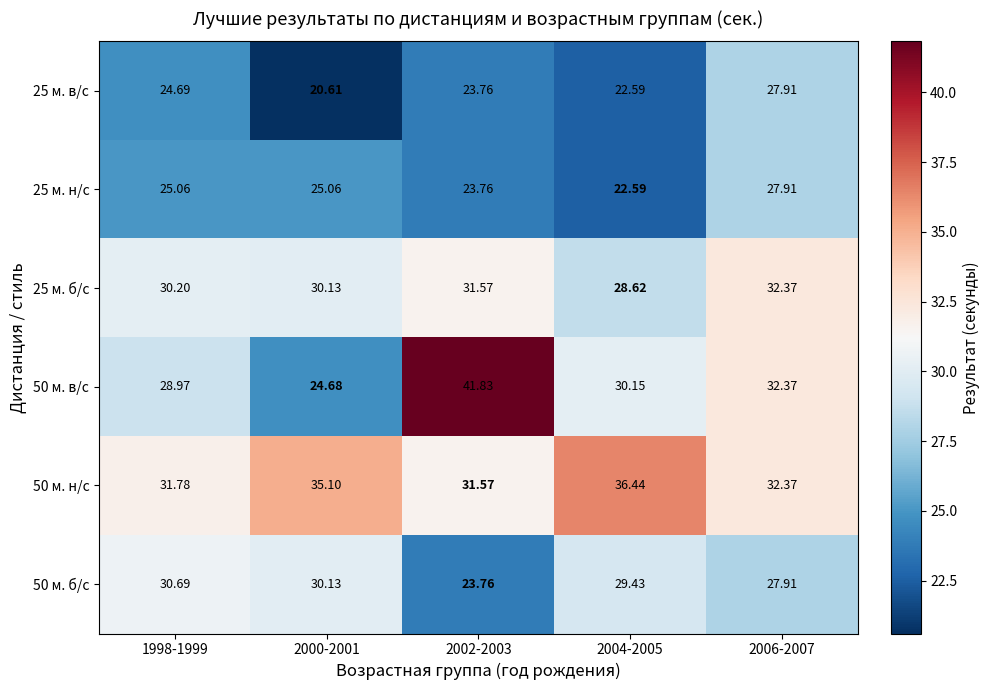

Which label corresponds to the smallest value in the chart?

2000-2001